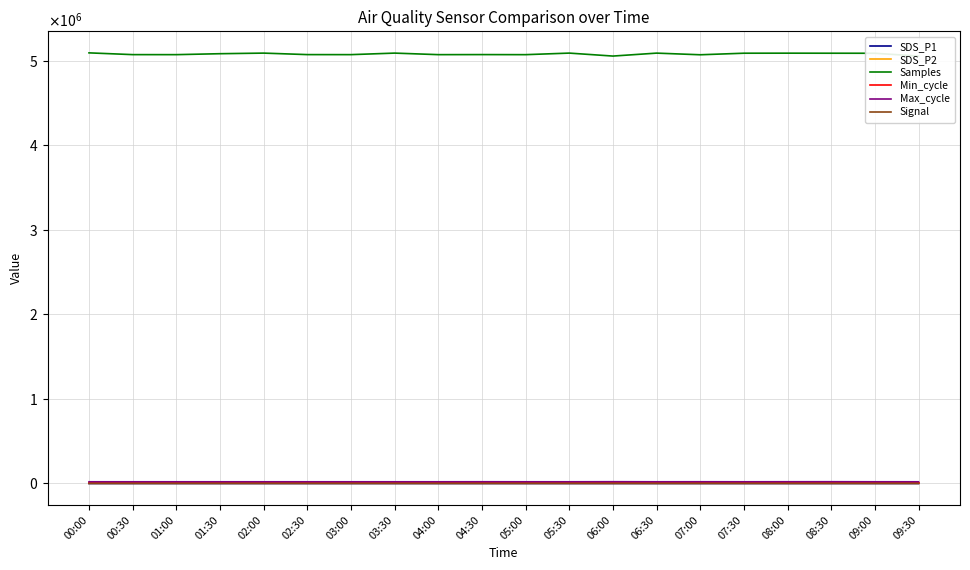

What is the lowest value of the Min_cycle series?

28.0